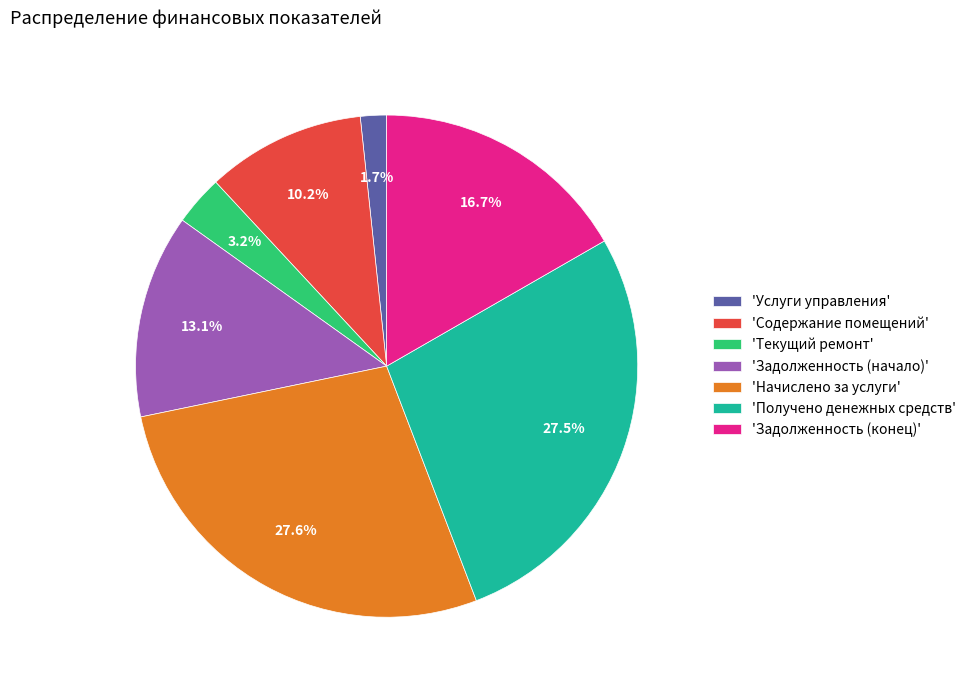

Is 'Содержание помещений' the majority of the pie?

No